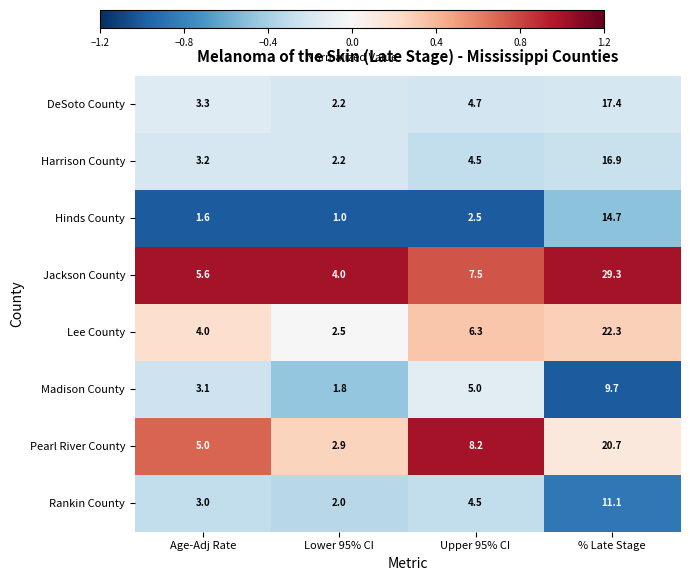

Rank the series by their maximum value, from highest to lowest.

Jackson County, Lee County, Pearl River County, DeSoto County, Harrison County, Hinds County, Rankin County, Madison County